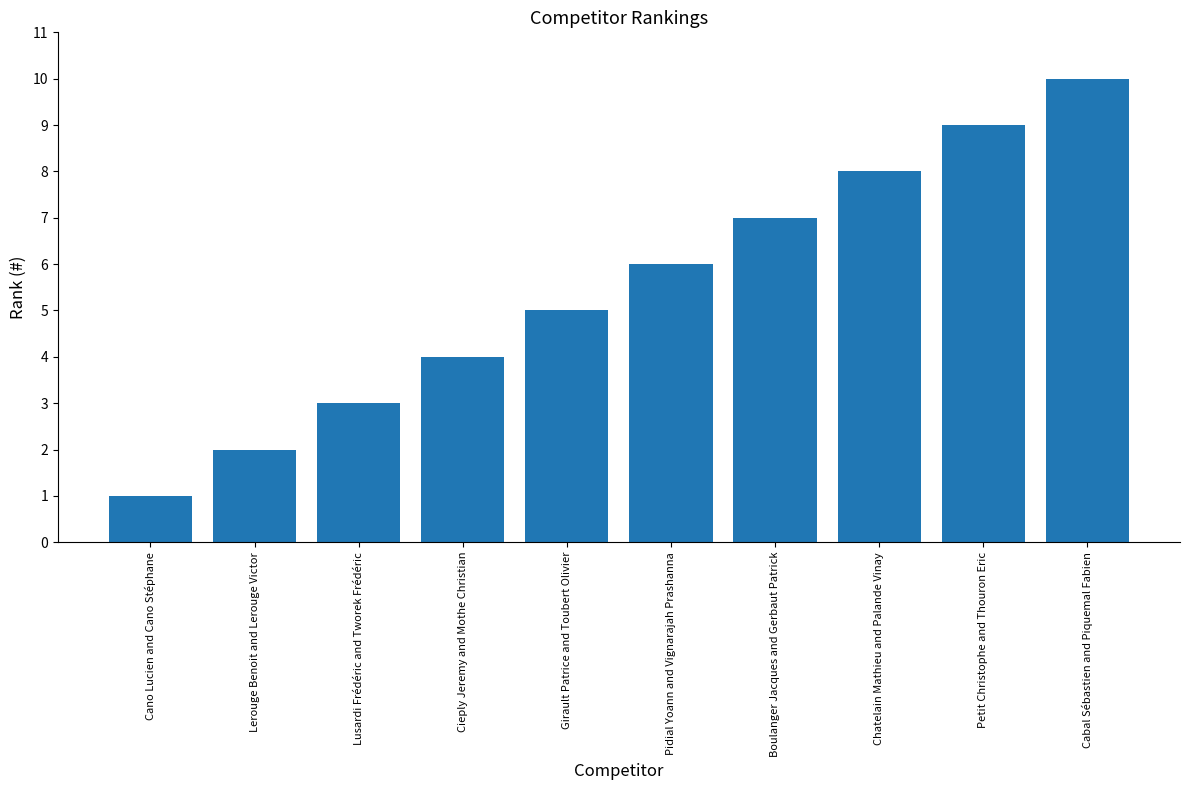

How many bars are there in total?

10